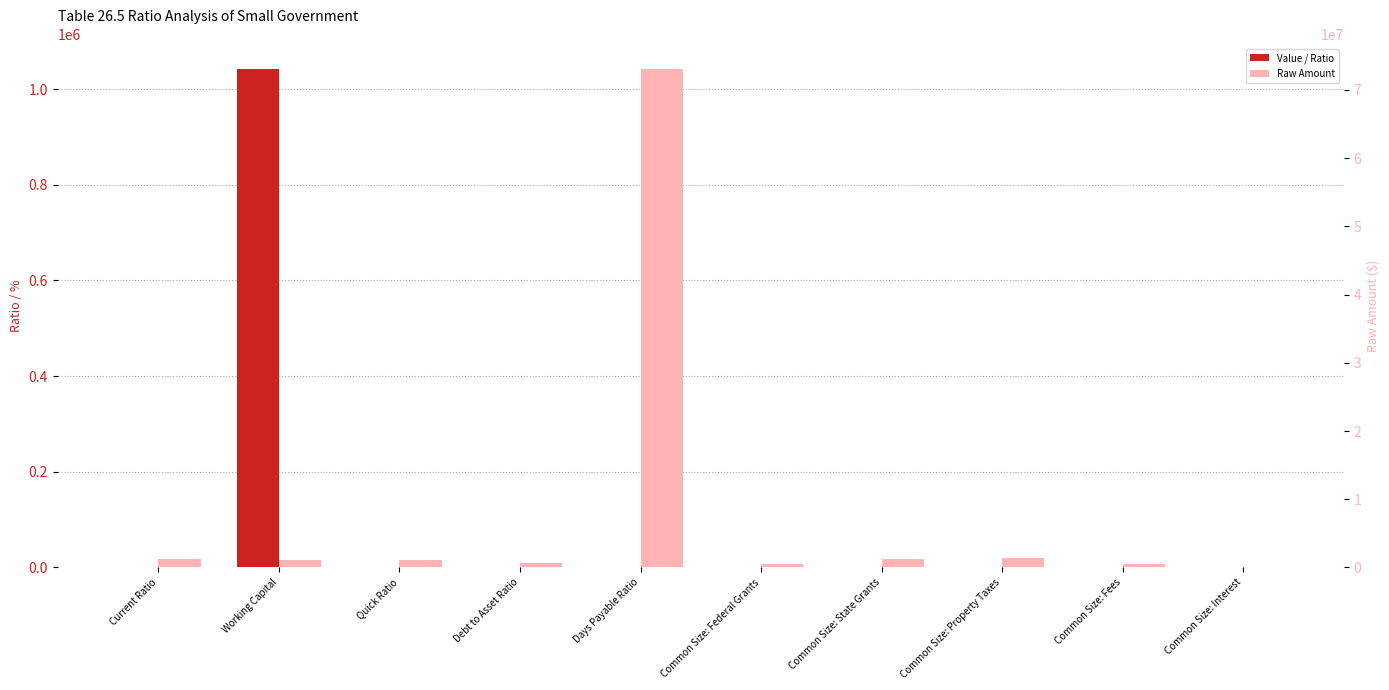

What is the lowest value of the Raw Amount series?

86637.0